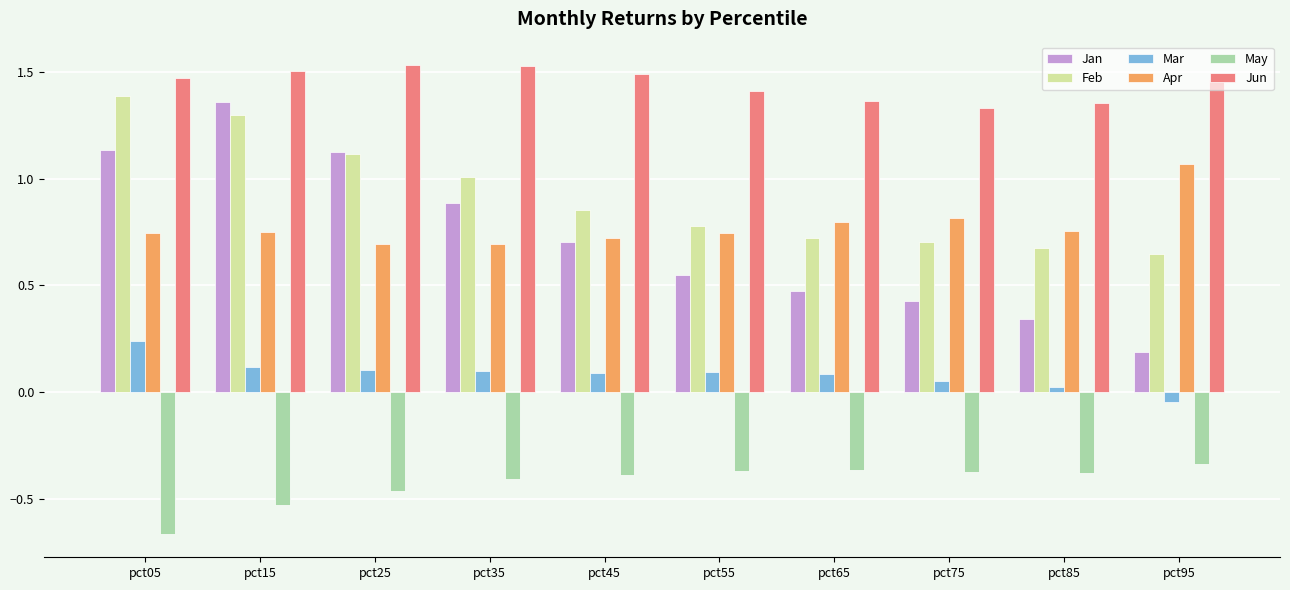

How many values in the Mar series exceed 0?

9